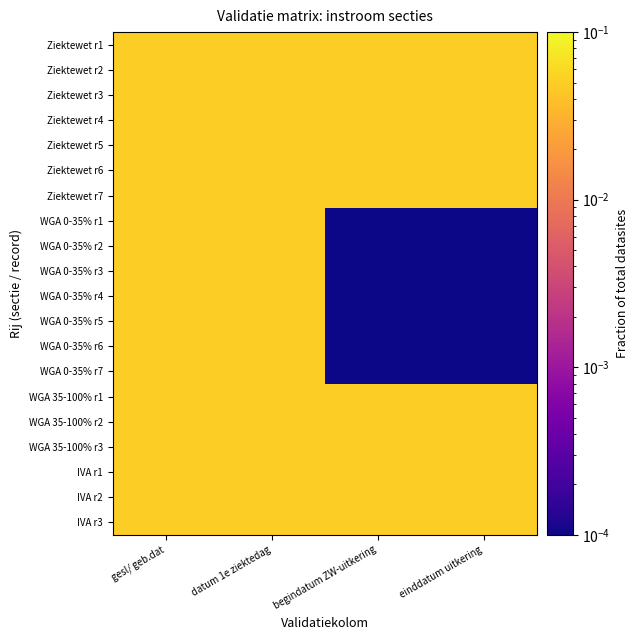

Which has a higher value, begindatum ZW-uitkering or einddatum uitkering?

begindatum ZW-uitkering